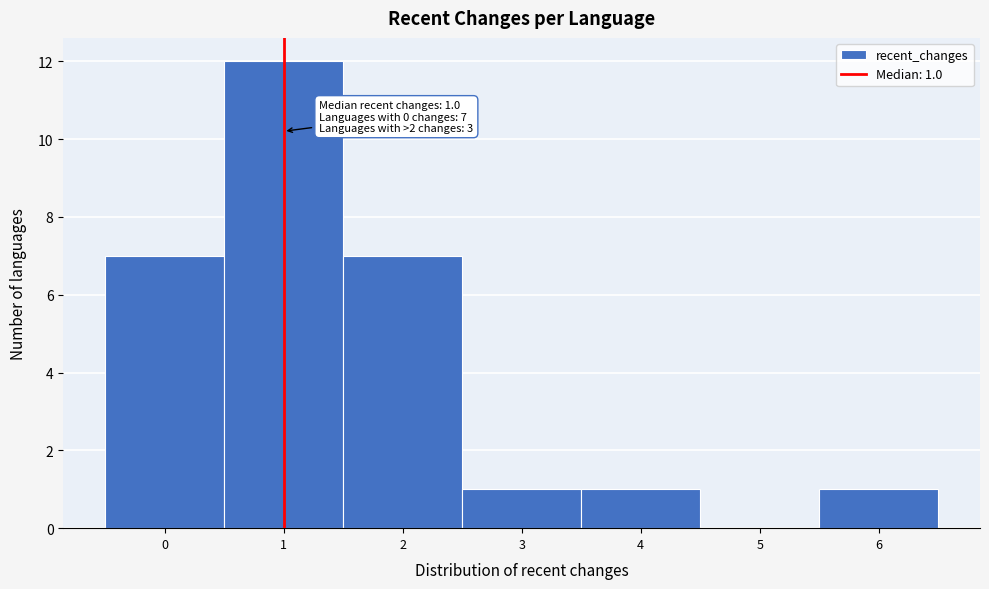

Which range on the x-axis has the tallest bar?

0.5 to 1.5